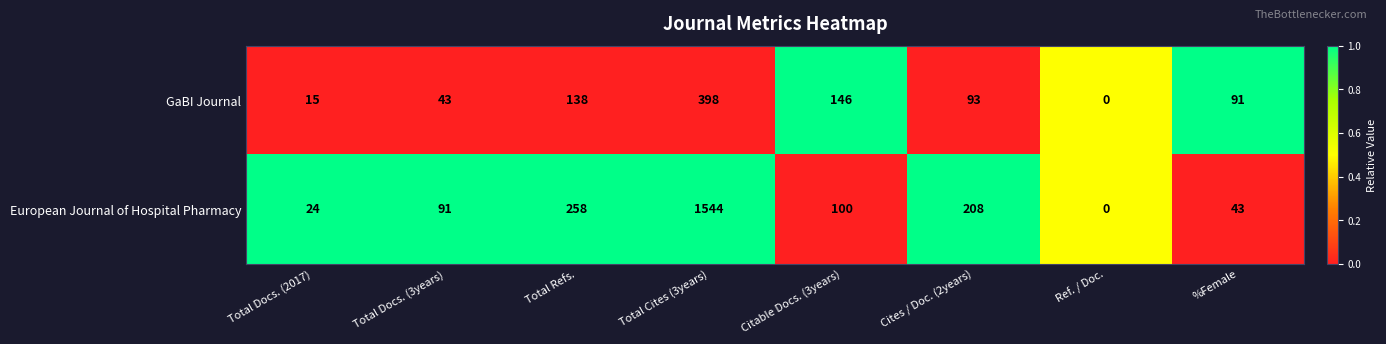

What is the sum of the GaBI Journal values at Cites / Doc. (2years) and Total Docs. (3years)?

136